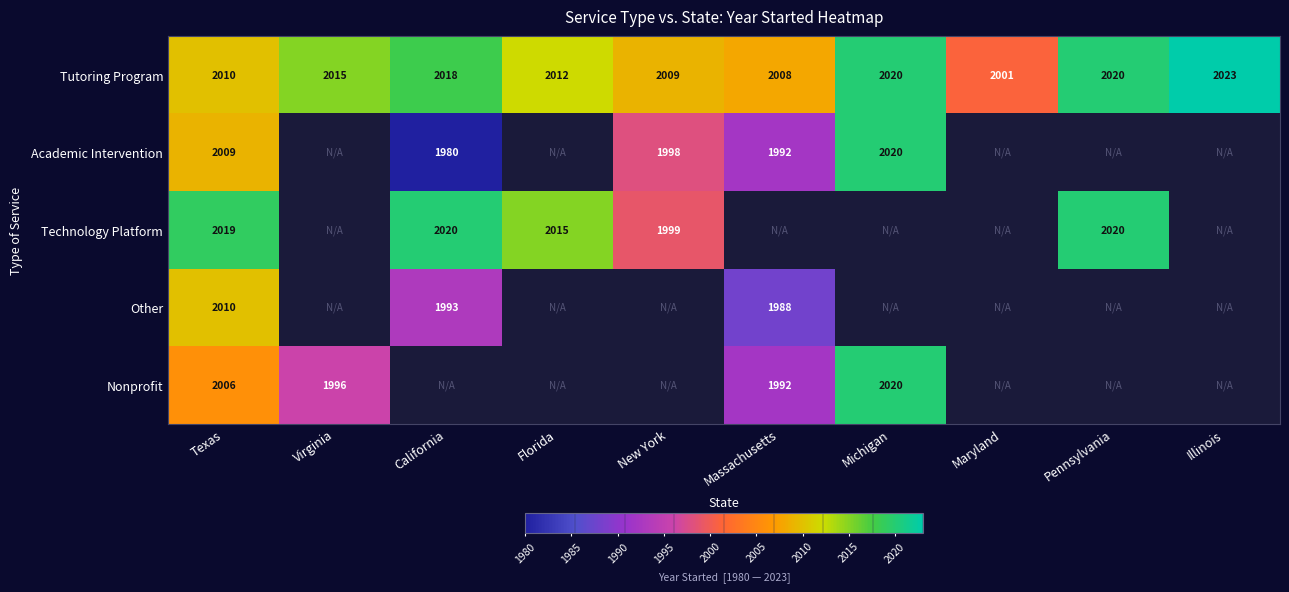

Is the value of Other at California greater than the value of Academic Intervention at Massachusetts?

Yes